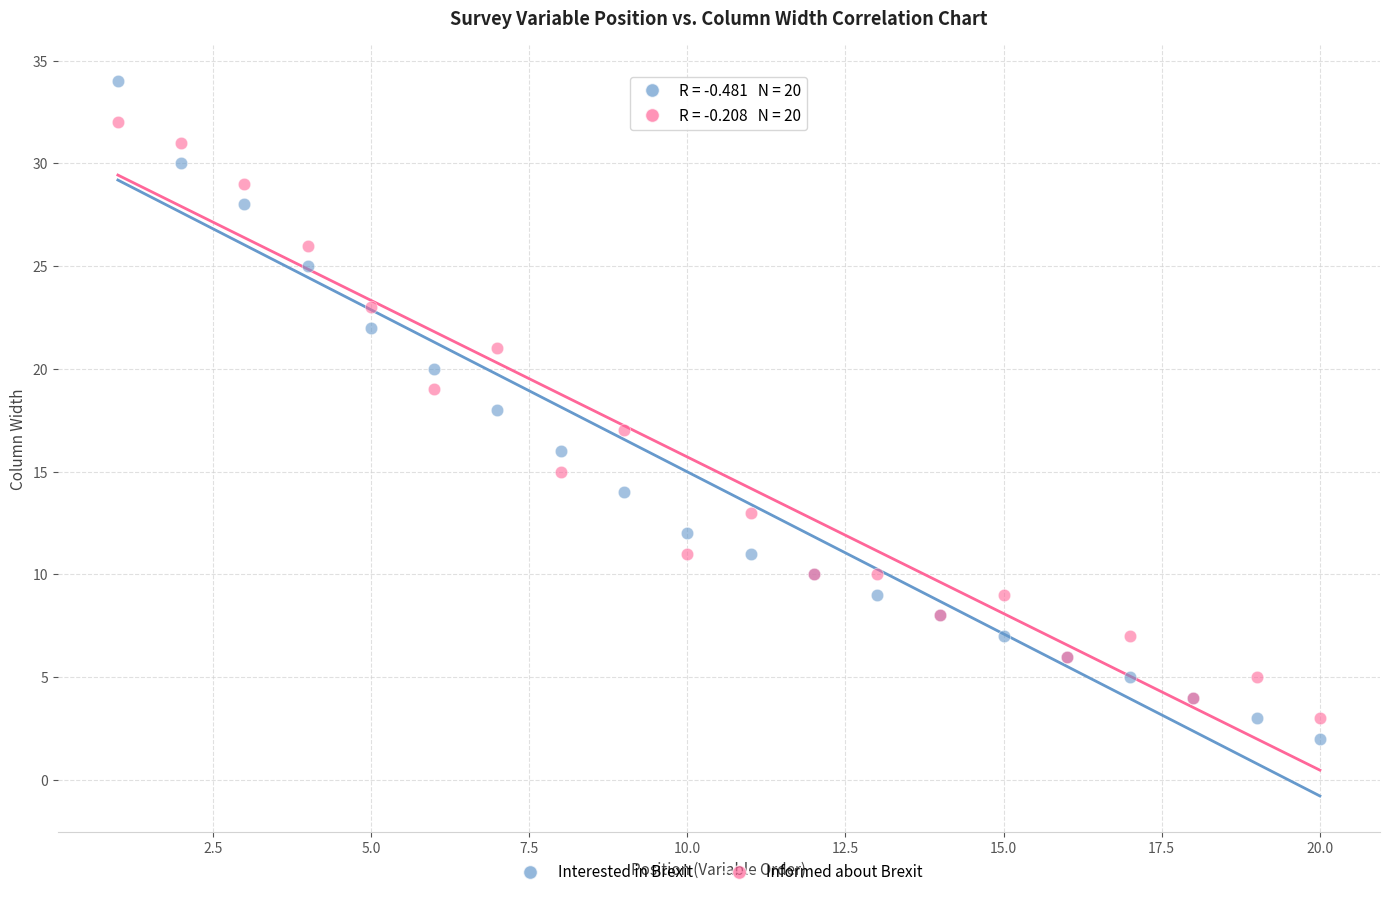

Which series contains the highest Y value?

Interested in Brexit